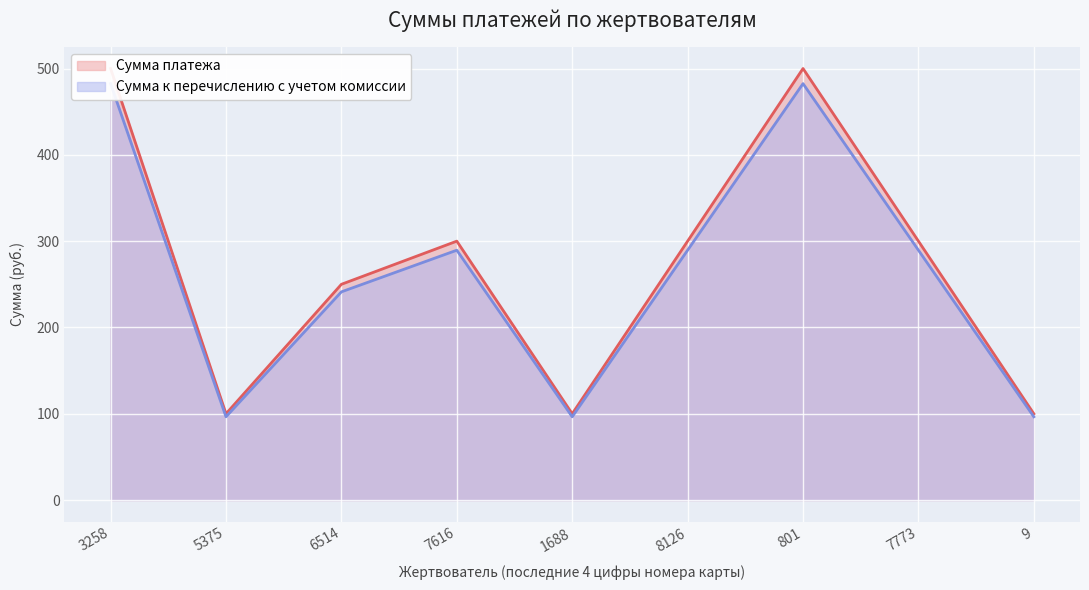

Count the number of data series in this chart.

2